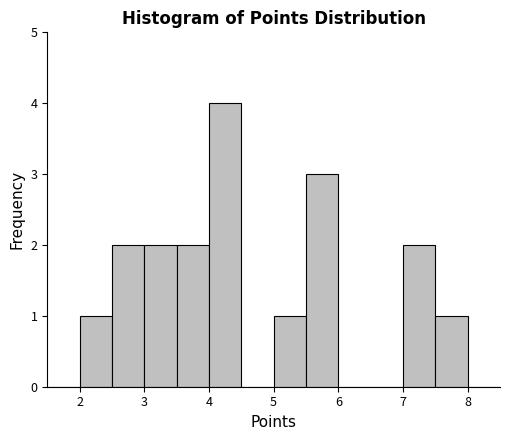

How tall is the bar that spans 2.0 to 2.5 on the x-axis? The values are not printed on the chart, so give them approximately, as read against the axis.

1